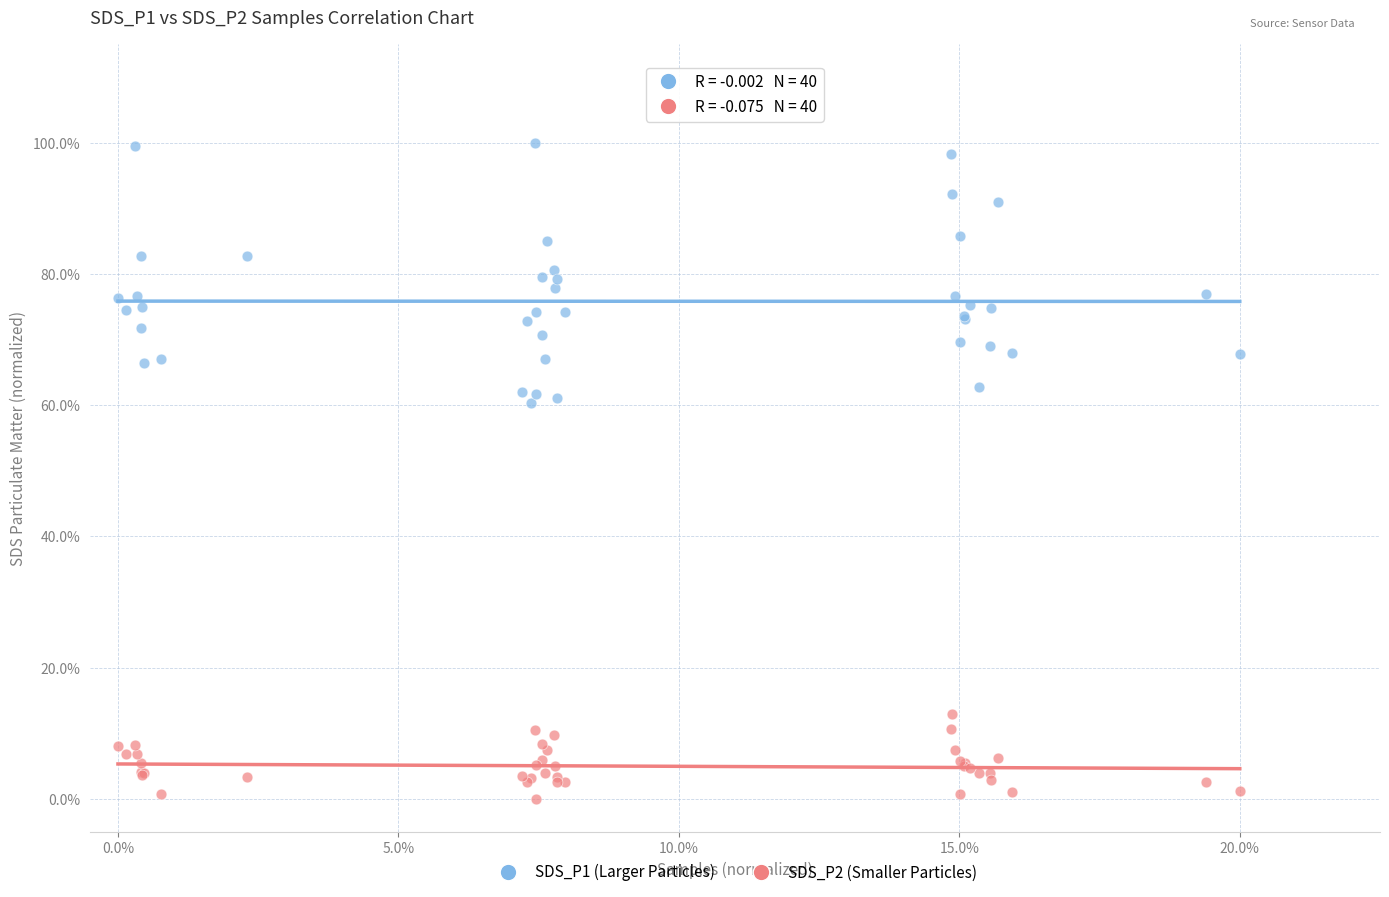

Which series contains the lowest Y value?

SDS_P2 (Smaller Particles)